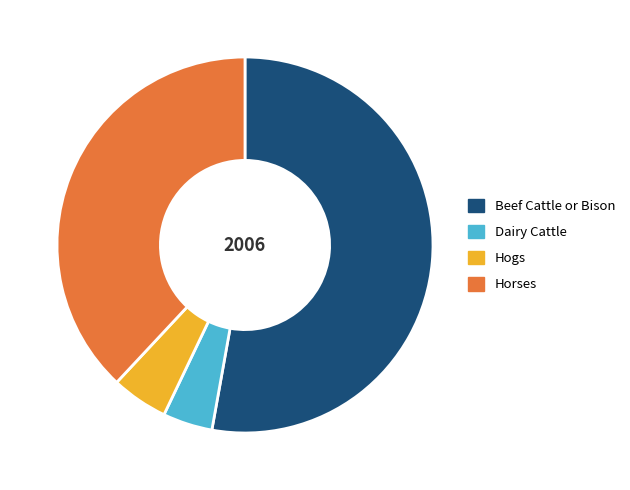

Rank the categories by value from lowest to highest.

Dairy Cattle, Hogs, Horses, Beef Cattle or Bison